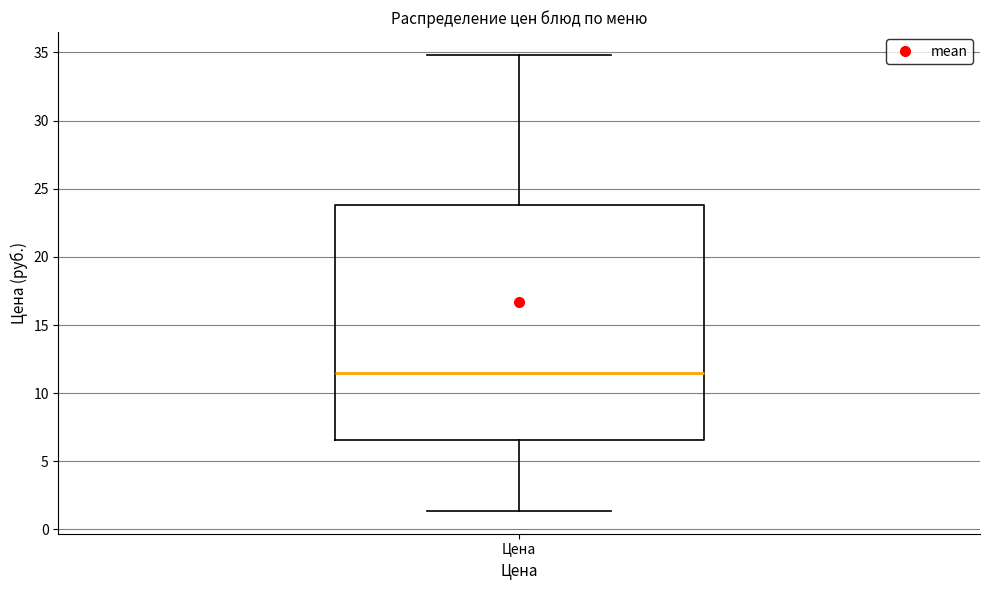

Transcribe this box plot: give where the median line is, the range the box spans, and where the two whiskers end, as read against the y-axis. The values are not printed on the chart, so give them approximately, as read against the axis.

median 11.5, box 6.5 to 24.0, whiskers 1.5 to 35.0